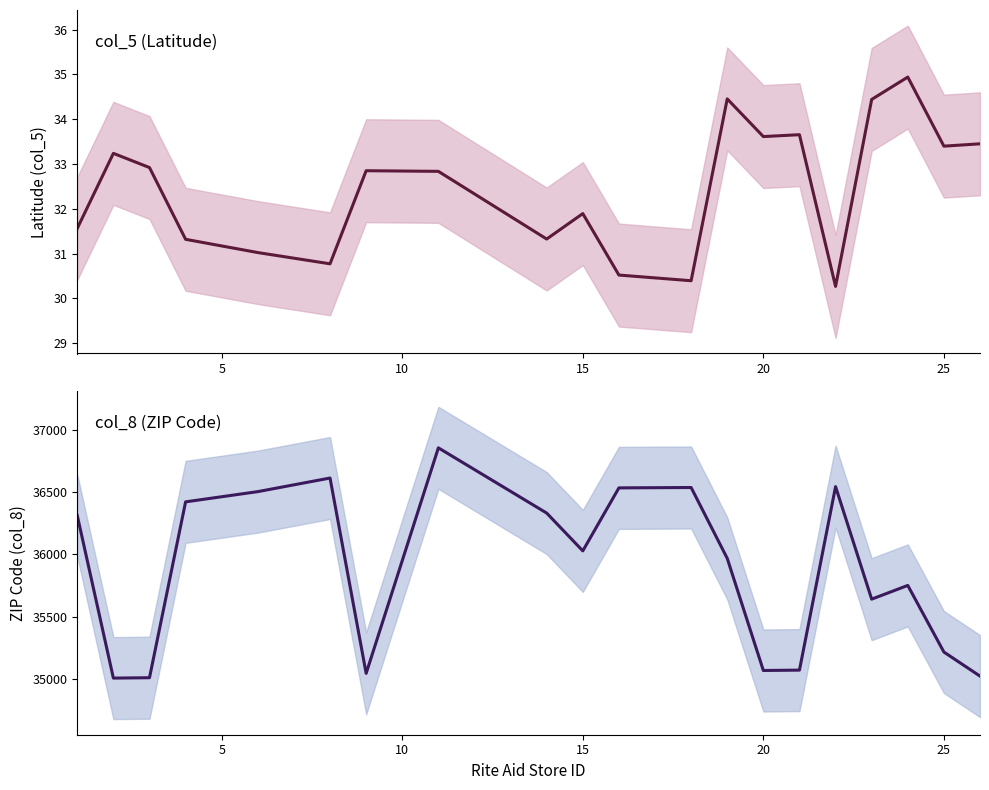

True or false: col_5 (Latitude) has a value of 18.6 at 10.

False